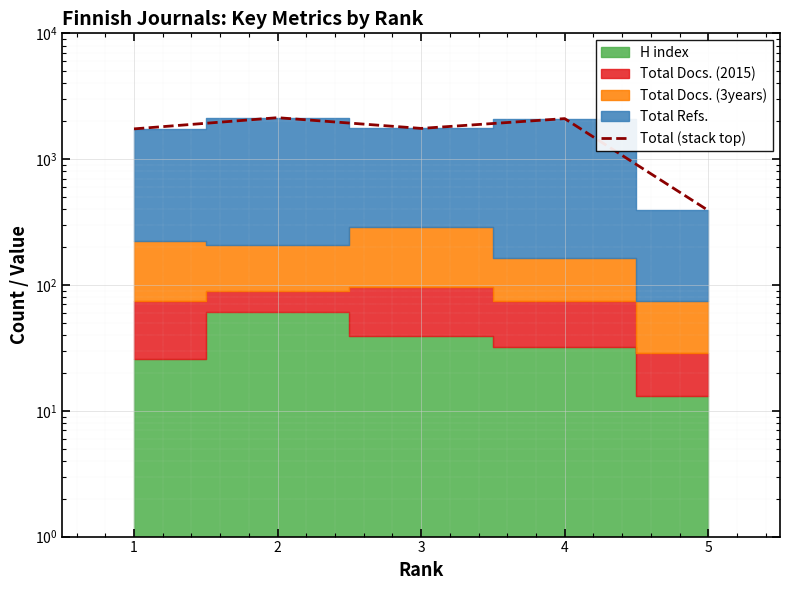

List the labels in order of value, smallest first.

5, 1, 3, 4, 2